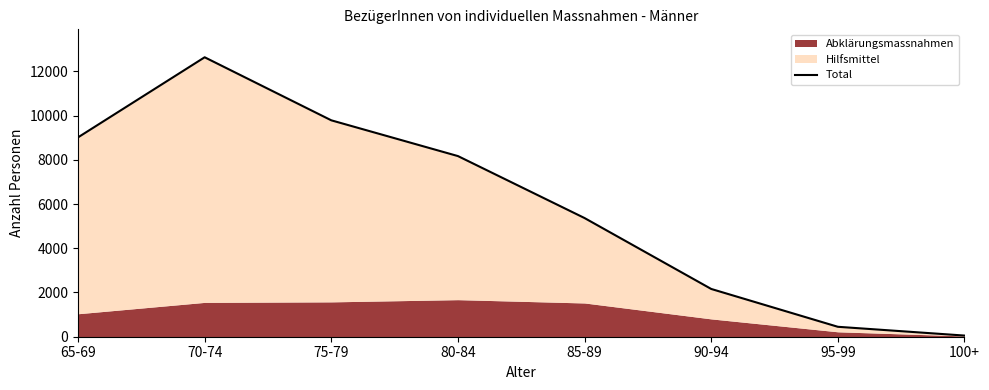

What is the difference between the maximum and second lowest values?

12188